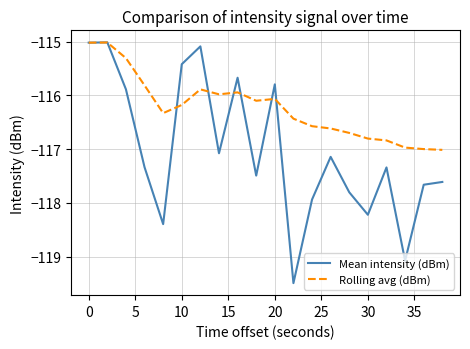

What is the minimum value shown in the chart?

-119.5